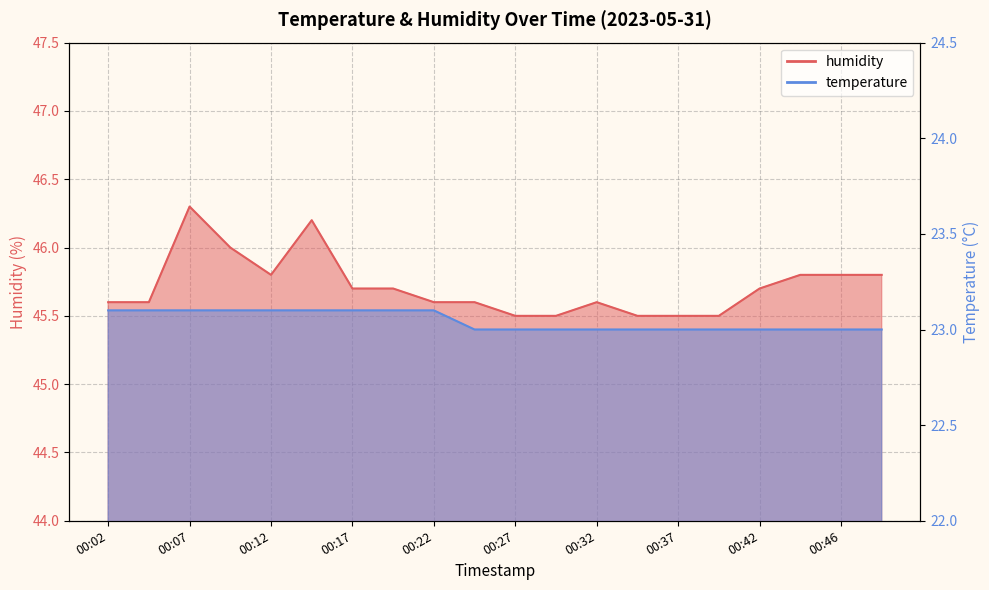

Does the chart display data point markers on the line(s)?

No